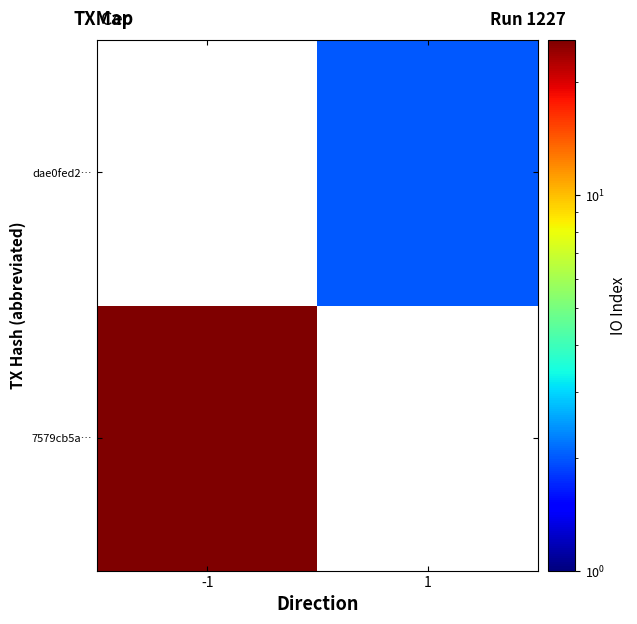

How many distinct data groups are displayed?

2